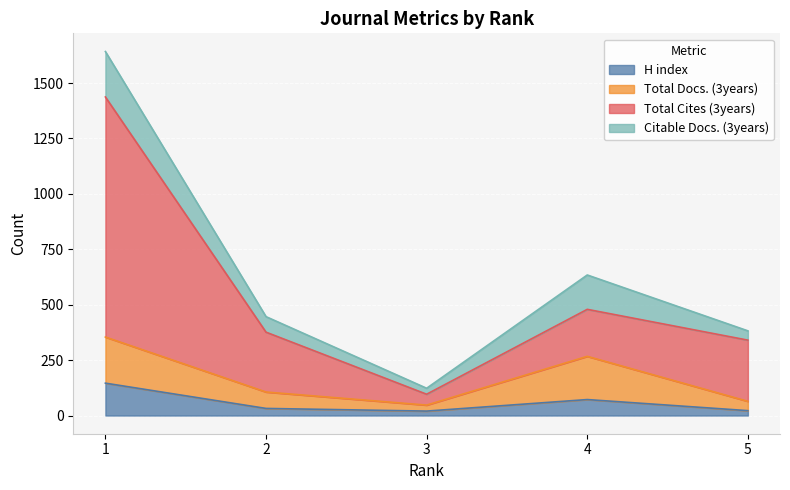

What are all the series names shown in the legend?

H index, Total Docs. (3years), Total Cites (3years), Citable Docs. (3years)